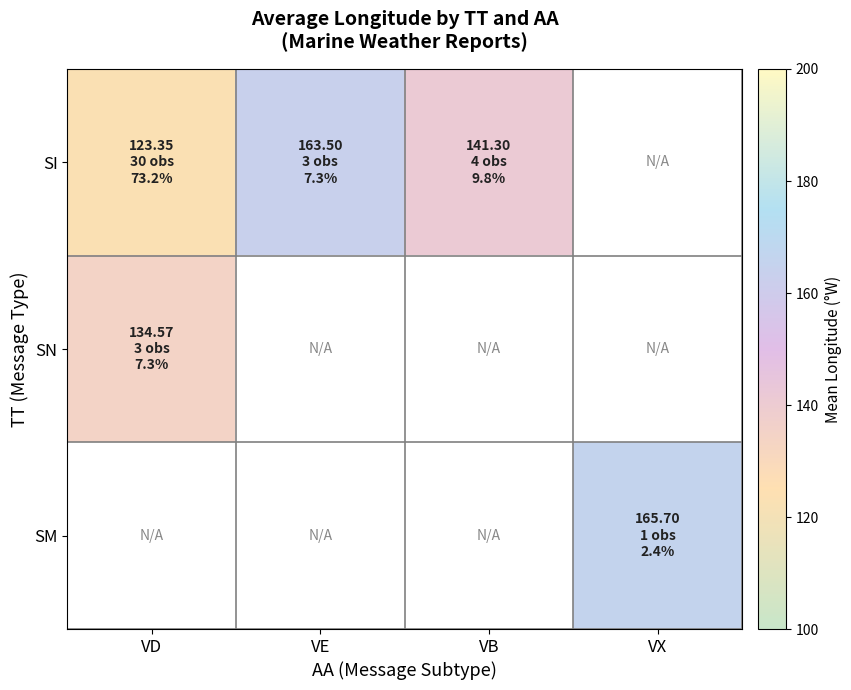

How many values in SM are above zero?

1